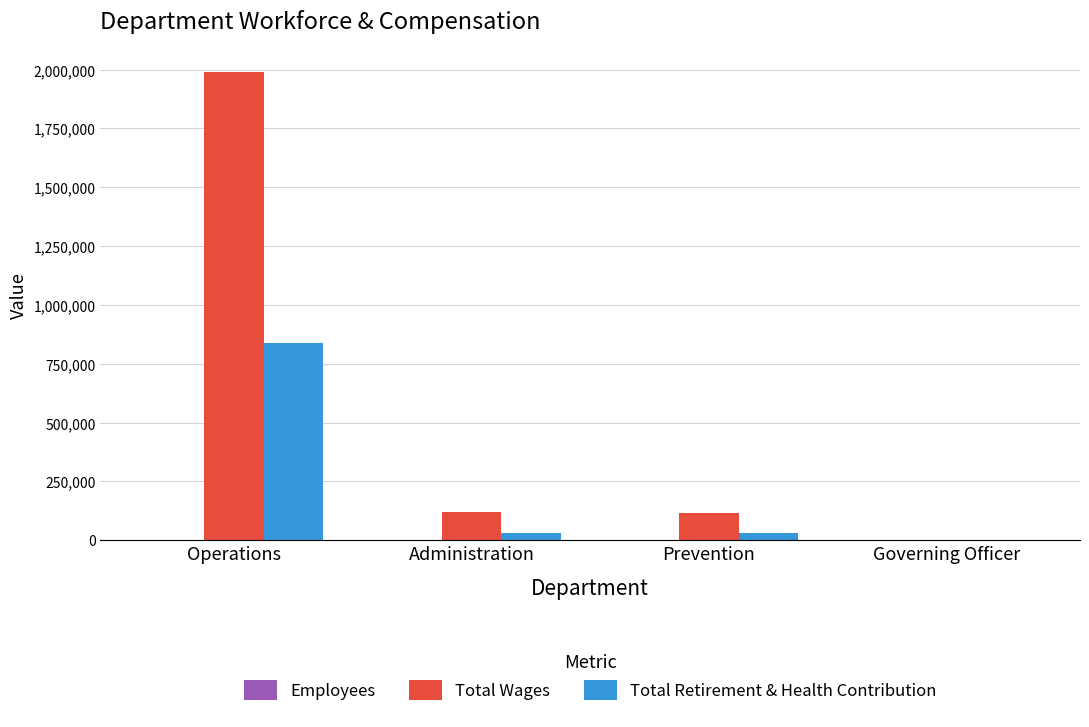

What is the sum of all Total Wages values?

2226801